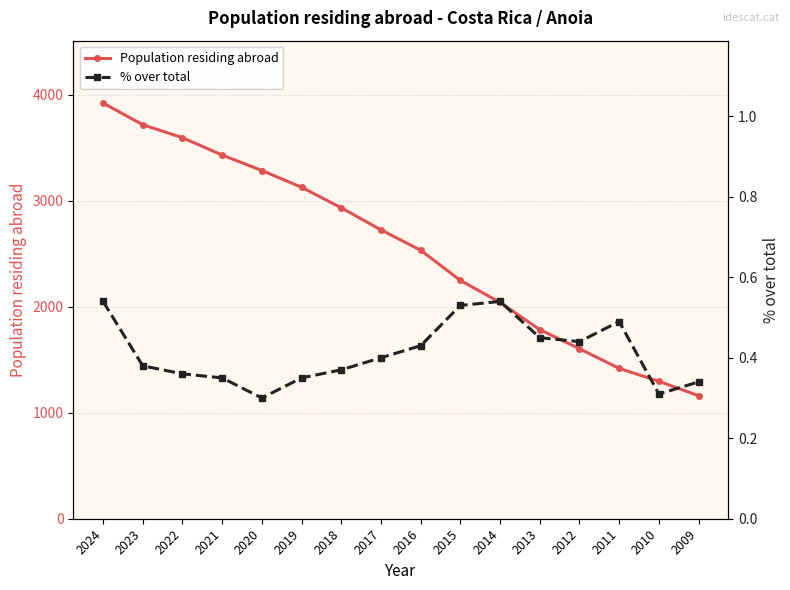

True or false: % over total and Population residing abroad cross at least once.

False